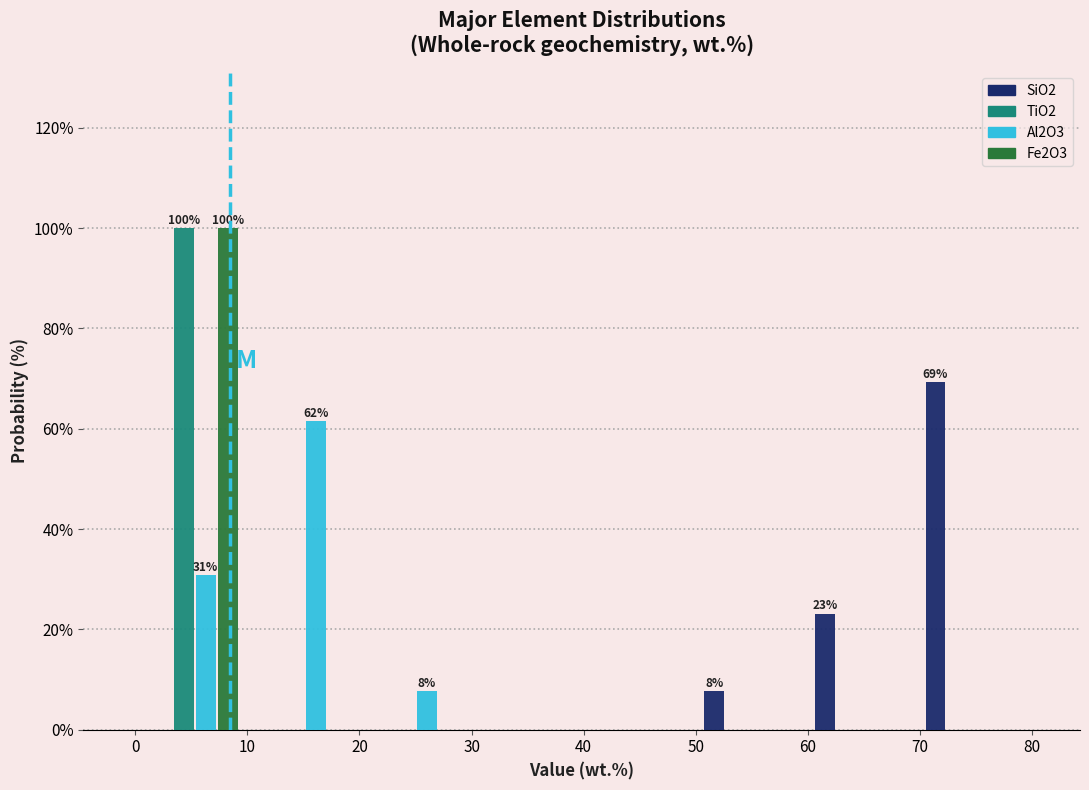

In the SiO2 series, which range on the x-axis has the tallest bar?

69 to 79